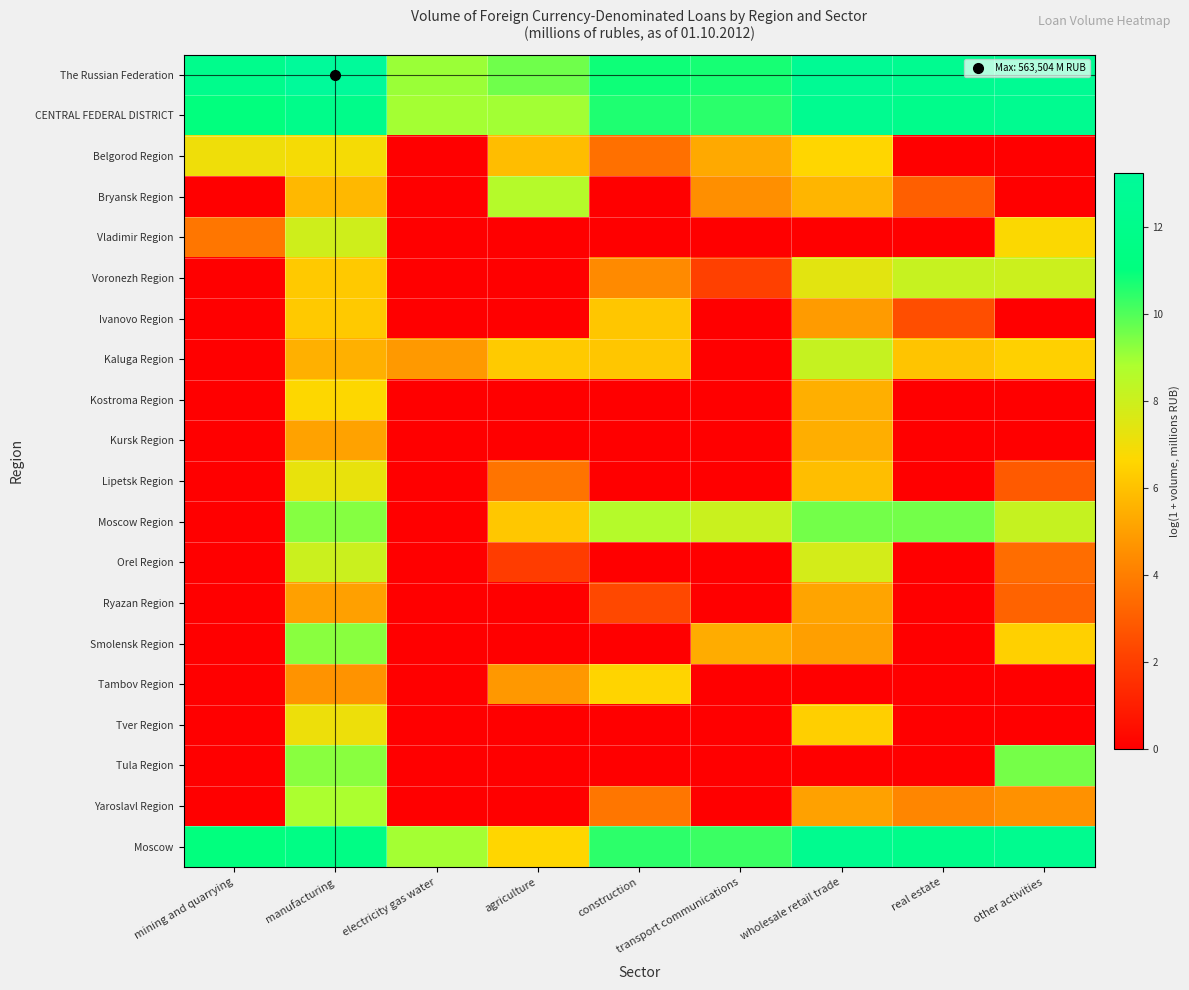

Reading left to right, transcribe all the data shown in this chart.

The Russian Federation: mining and quarrying=12.1	manufacturing=13.2	electricity gas water=9.1	agriculture=9.6	construction=10.9	transport communications=10.7	wholesale retail trade=12.8	real estate=12.4	other activities=12.7
CENTRAL FEDERAL DISTRICT: mining and quarrying=11.0	manufacturing=11.9	electricity gas water=8.9	agriculture=9.0	construction=10.6	transport communications=10.5	wholesale retail trade=12.5	real estate=12.1	other activities=12.5
Belgorod Region: mining and quarrying=7.0	manufacturing=6.9	electricity gas water=0.0	agriculture=5.9	construction=3.6	transport communications=5.3	wholesale retail trade=6.6	real estate=0.0	other activities=0.0
Bryansk Region: mining and quarrying=0.0	manufacturing=5.7	electricity gas water=0.0	agriculture=8.6	construction=0.0	transport communications=4.5	wholesale retail trade=5.6	real estate=3.0	other activities=0.0
Vladimir Region: mining and quarrying=3.7	manufacturing=7.9	electricity gas water=0.0	agriculture=0.0	construction=0.0	transport communications=0.0	wholesale retail trade=0.0	real estate=0.0	other activities=6.7
Voronezh Region: mining and quarrying=0.0	manufacturing=6.2	electricity gas water=0.0	agriculture=0.0	construction=4.4	transport communications=2.1	wholesale retail trade=7.4	real estate=8.1	other activities=8.0
Ivanovo Region: mining and quarrying=0.0	manufacturing=6.2	electricity gas water=0.0	agriculture=0.0	construction=6.2	transport communications=0.0	wholesale retail trade=4.9	real estate=2.5	other activities=0.0
Kaluga Region: mining and quarrying=0.0	manufacturing=5.5	electricity gas water=4.8	agriculture=6.2	construction=6.1	transport communications=0.0	wholesale retail trade=8.2	real estate=6.1	other activities=6.4
Kostroma Region: mining and quarrying=0.0	manufacturing=6.7	electricity gas water=0.0	agriculture=0.0	construction=0.0	transport communications=0.0	wholesale retail trade=5.5	real estate=0.0	other activities=0.0
Kursk Region: mining and quarrying=0.0	manufacturing=5.1	electricity gas water=0.0	agriculture=0.0	construction=0.0	transport communications=0.0	wholesale retail trade=5.4	real estate=0.0	other activities=0.0
Lipetsk Region: mining and quarrying=0.0	manufacturing=7.2	electricity gas water=0.0	agriculture=3.7	construction=0.0	transport communications=0.0	wholesale retail trade=5.9	real estate=0.0	other activities=2.9
Moscow Region: mining and quarrying=0.0	manufacturing=9.3	electricity gas water=0.0	agriculture=6.2	construction=8.6	transport communications=8.1	wholesale retail trade=9.6	real estate=9.6	other activities=8.2
Orel Region: mining and quarrying=0.0	manufacturing=8.0	electricity gas water=0.0	agriculture=1.9	construction=0.0	transport communications=0.0	wholesale retail trade=7.8	real estate=0.0	other activities=3.5
Ryazan Region: mining and quarrying=0.0	manufacturing=5.0	electricity gas water=0.0	agriculture=0.0	construction=2.3	transport communications=0.0	wholesale retail trade=5.1	real estate=0.0	other activities=3.2
Smolensk Region: mining and quarrying=0.0	manufacturing=9.3	electricity gas water=0.0	agriculture=0.0	construction=0.0	transport communications=5.4	wholesale retail trade=5.0	real estate=0.0	other activities=6.4
Tambov Region: mining and quarrying=0.0	manufacturing=4.7	electricity gas water=0.0	agriculture=4.8	construction=6.6	transport communications=0.0	wholesale retail trade=0.0	real estate=0.0	other activities=0.0
Tver Region: mining and quarrying=0.0	manufacturing=7.1	electricity gas water=0.0	agriculture=0.0	construction=0.0	transport communications=0.0	wholesale retail trade=6.4	real estate=0.0	other activities=0.0
Tula Region: mining and quarrying=0.0	manufacturing=9.3	electricity gas water=0.0	agriculture=0.0	construction=0.0	transport communications=0.0	wholesale retail trade=0.0	real estate=0.0	other activities=9.5
Yaroslavl Region: mining and quarrying=0.0	manufacturing=8.8	electricity gas water=0.0	agriculture=0.0	construction=3.7	transport communications=0.0	wholesale retail trade=5.0	real estate=4.2	other activities=4.6
Moscow: mining and quarrying=11.0	manufacturing=11.5	electricity gas water=8.9	agriculture=6.6	construction=10.5	transport communications=10.3	wholesale retail trade=12.4	real estate=11.9	other activities=12.4